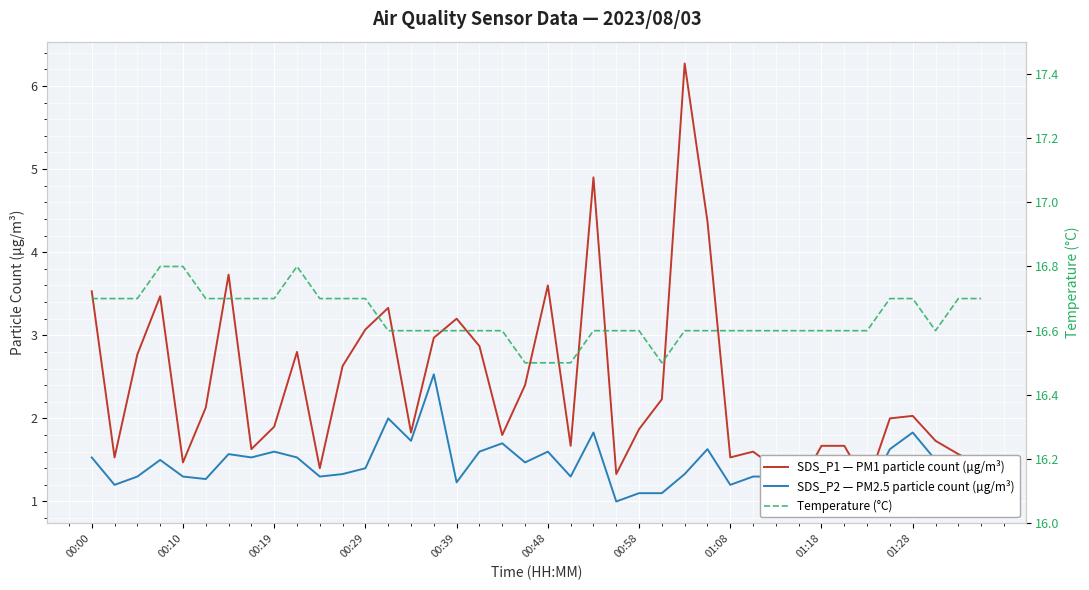

What is the spread (max minus min) of values at 33?

15.5